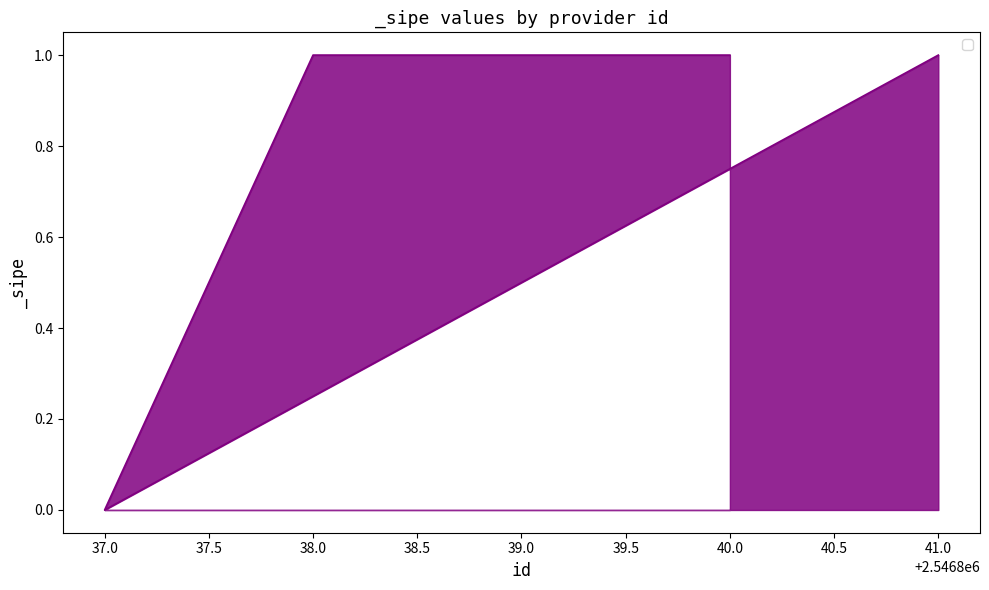

The value at 41.0 is 1. True or false?

True